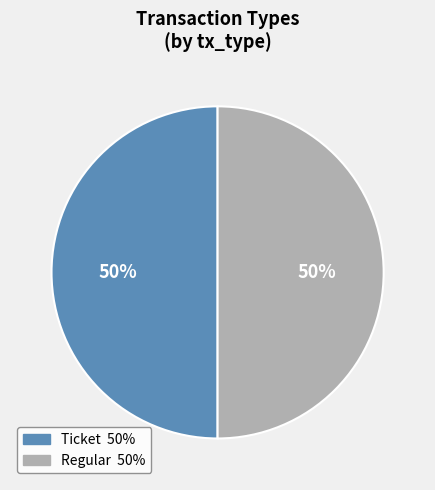

To the nearest percent, what portion does Regular represent?

50%